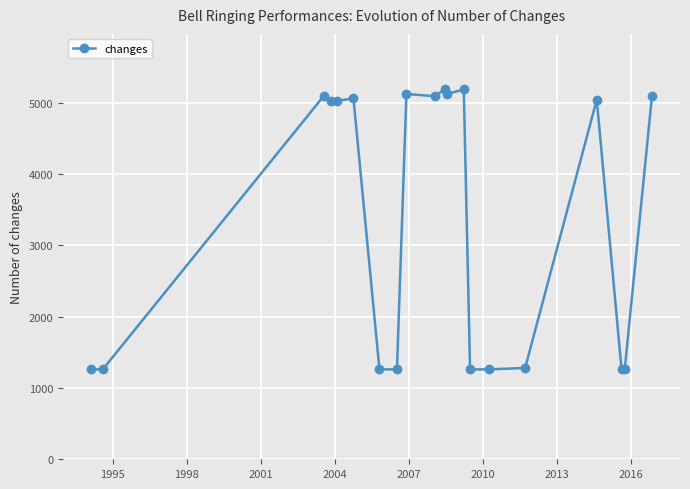

What is the value of the 4th point from the left?

5024